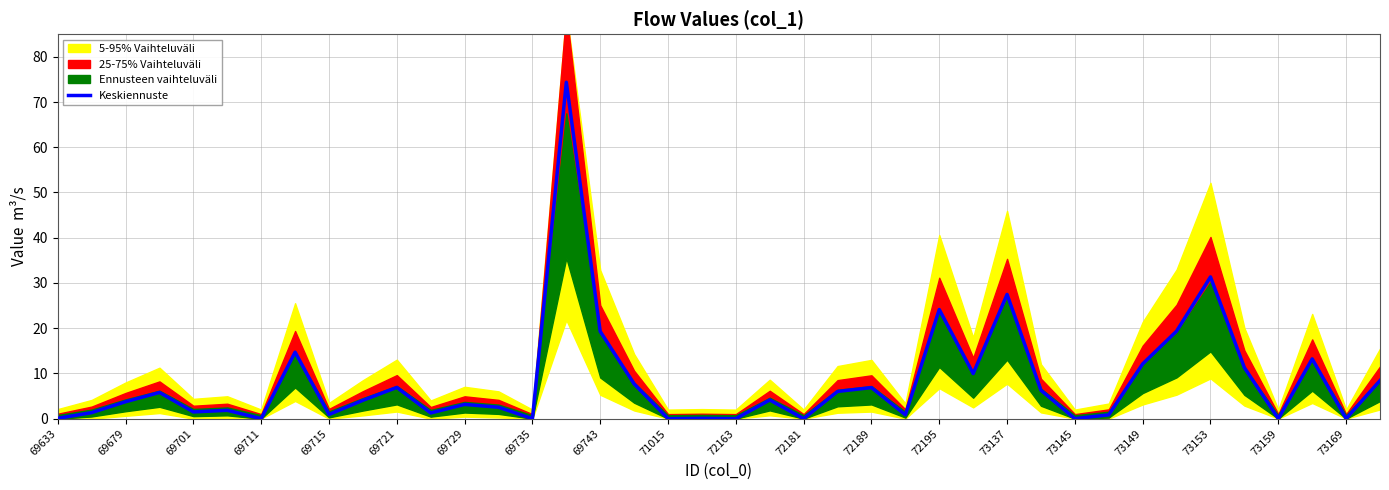

Is it true that Keskiennuste equals 34.6 at 69743?

False